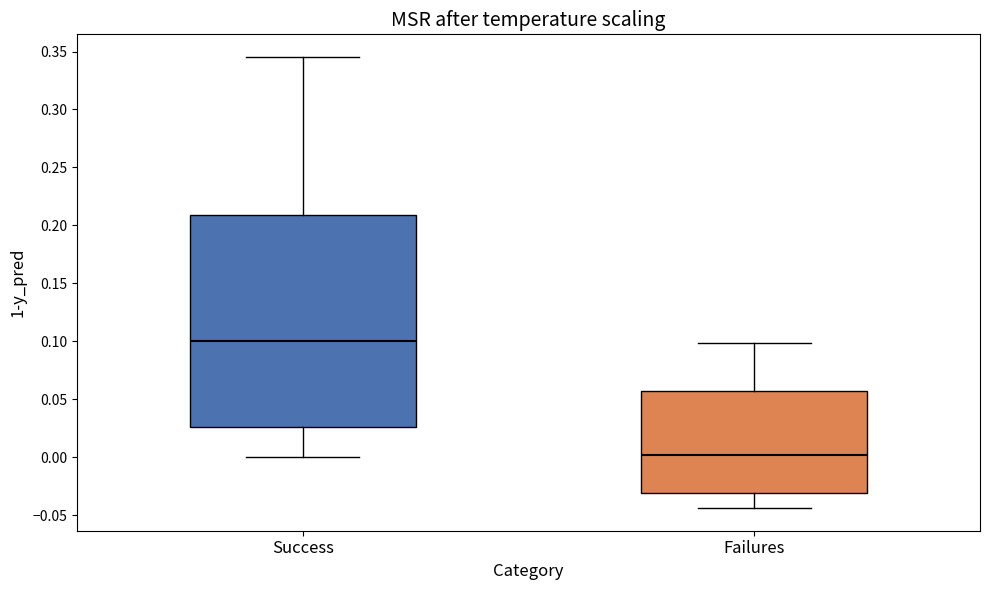

Which box is the tallest, from its lower edge to its upper edge?

Success